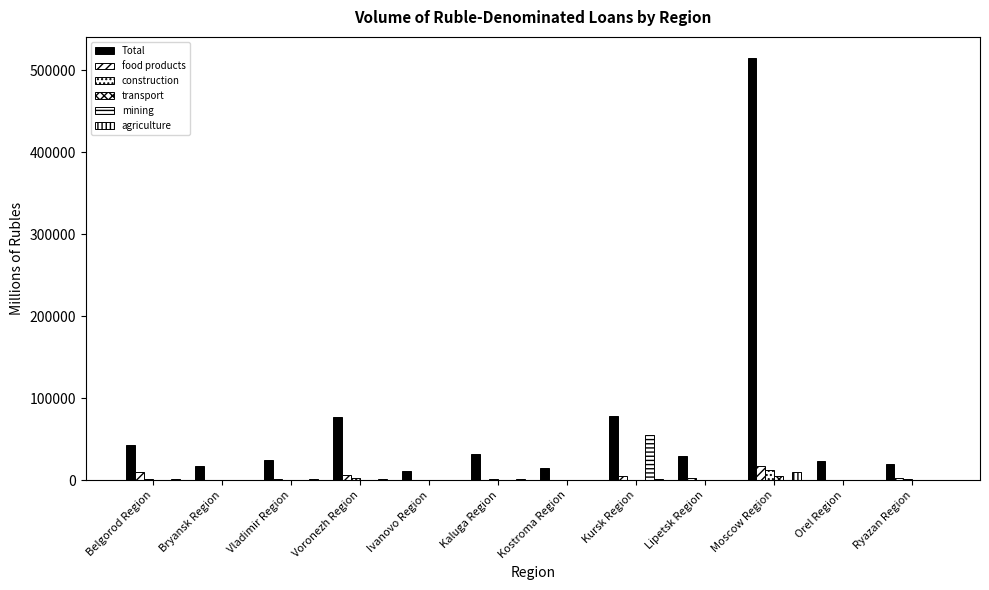

How many distinct data groups are displayed?

6